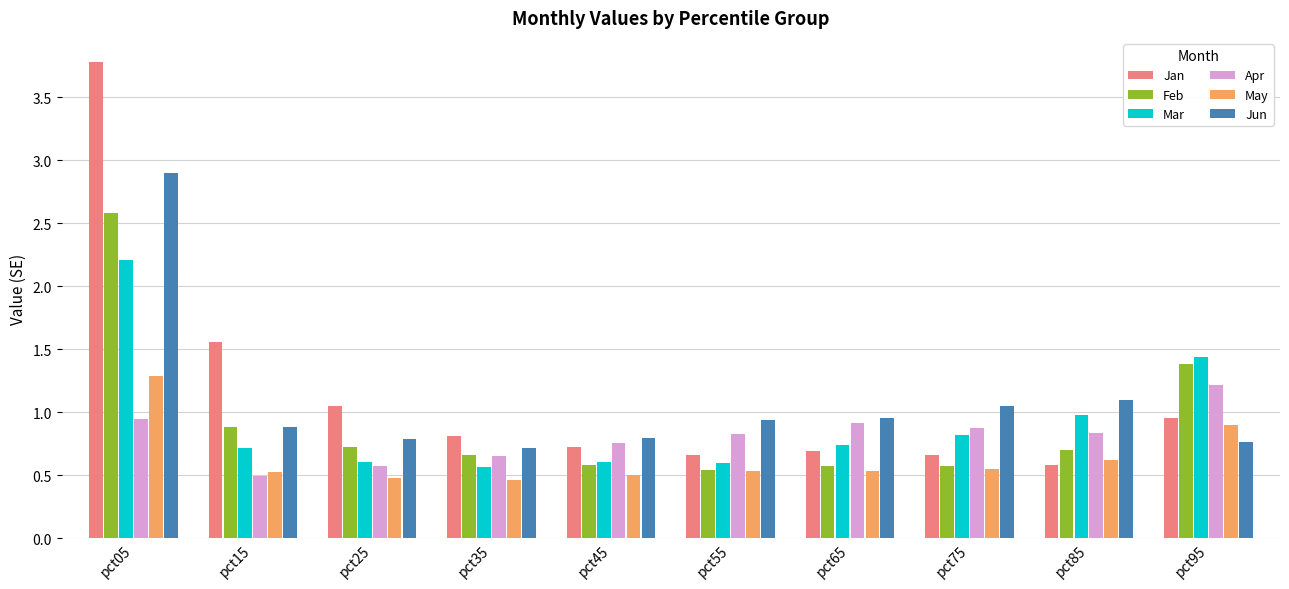

At which category is the sum across all series the highest?

pct05